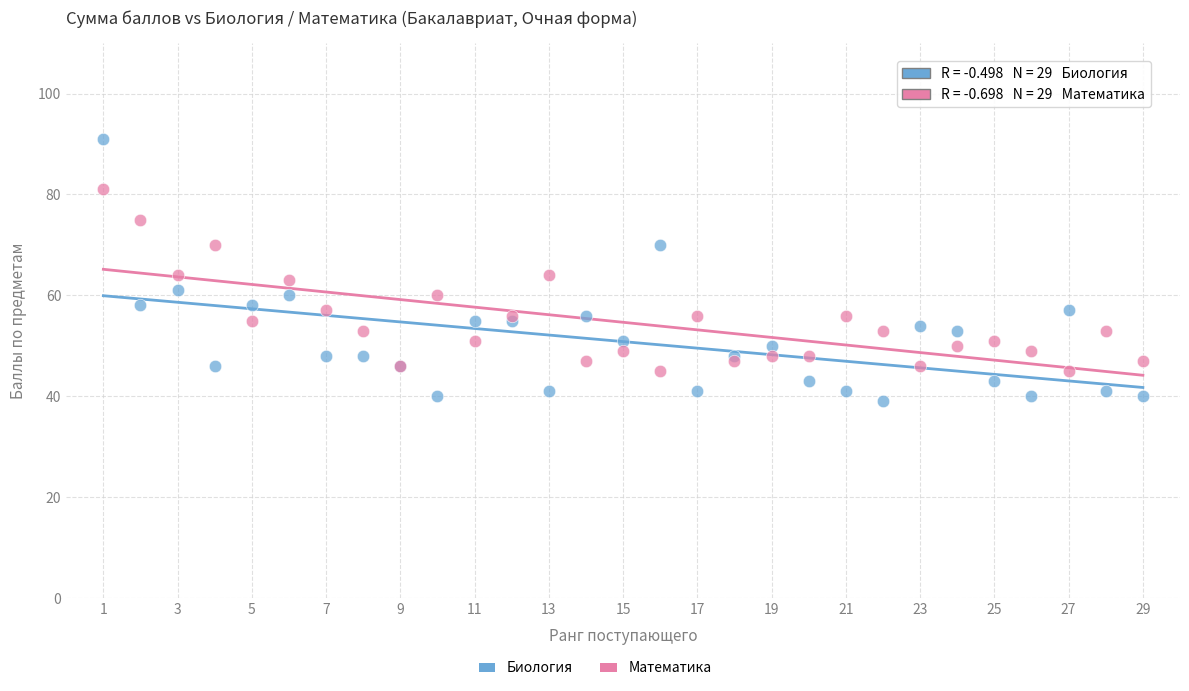

What is the X range (max minus min) for the scatter plot?

28